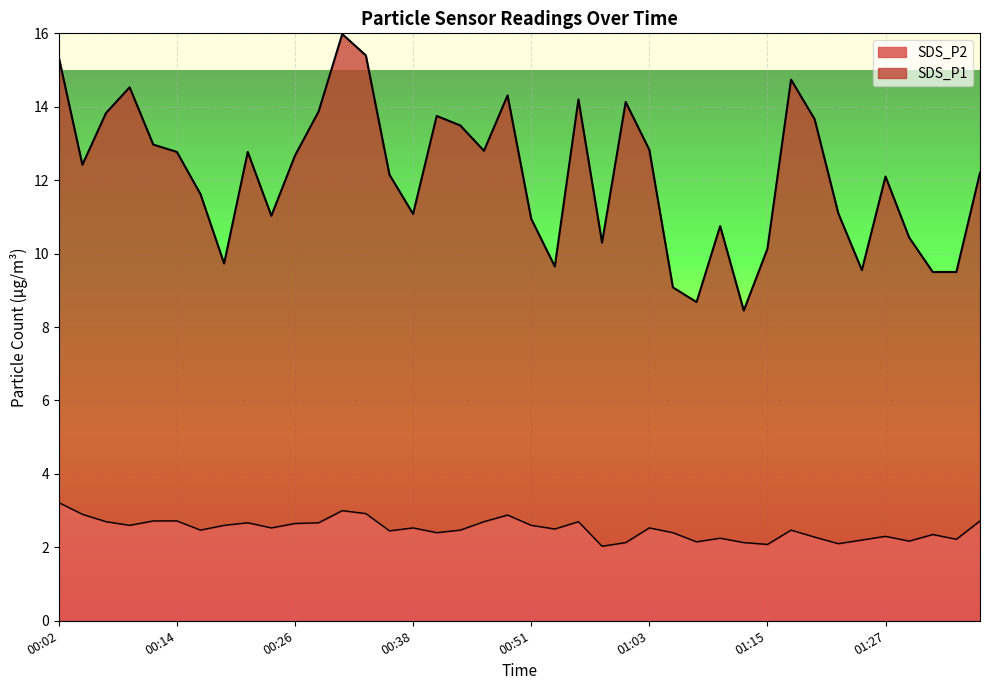

Rank the categories by SDS_P2 value from highest to lowest.

00:02, 00:31, 00:33, 00:04, 00:48, 00:11, 00:14, 01:37, 00:06, 00:46, 00:55, 00:21, 00:28, 00:26, 00:09, 00:19, 00:51, 00:24, 00:38, 01:03, 00:53, 00:16, 00:43, 01:17, 00:36, 00:41, 01:05, 01:32, 01:27, 01:20, 01:10, 01:34, 01:25, 01:30, 01:08, 01:00, 01:13, 01:22, 01:15, 00:58